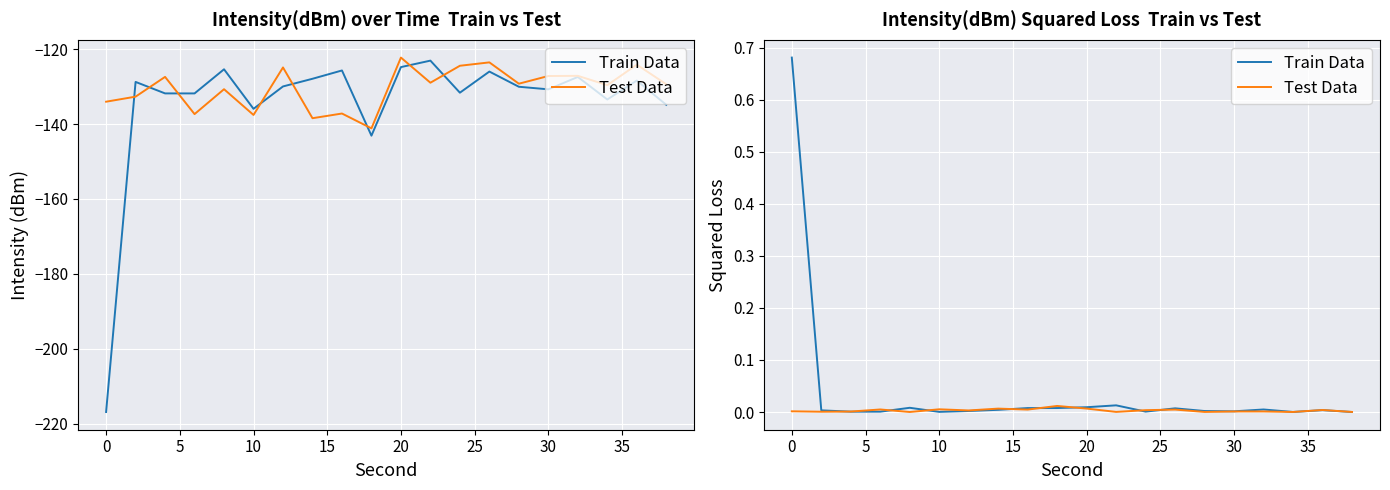

True or false: Test Data and Train Data intersect in this chart.

True